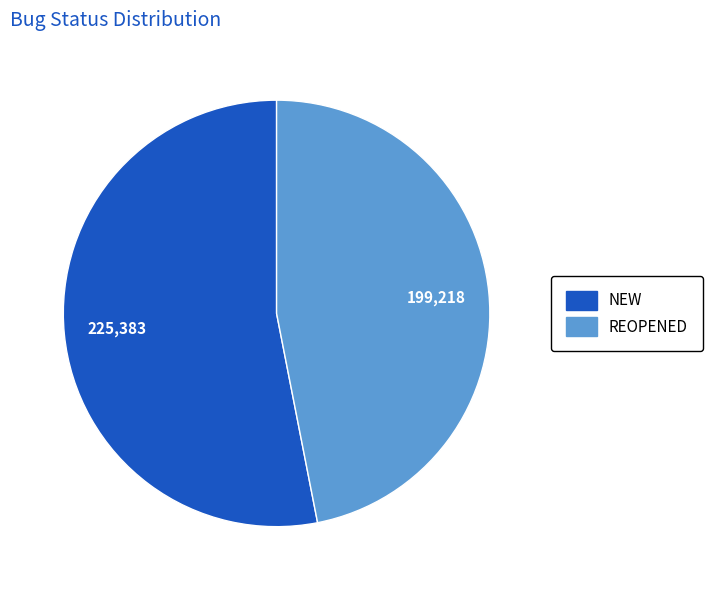

Which has a higher value, NEW or REOPENED?

NEW